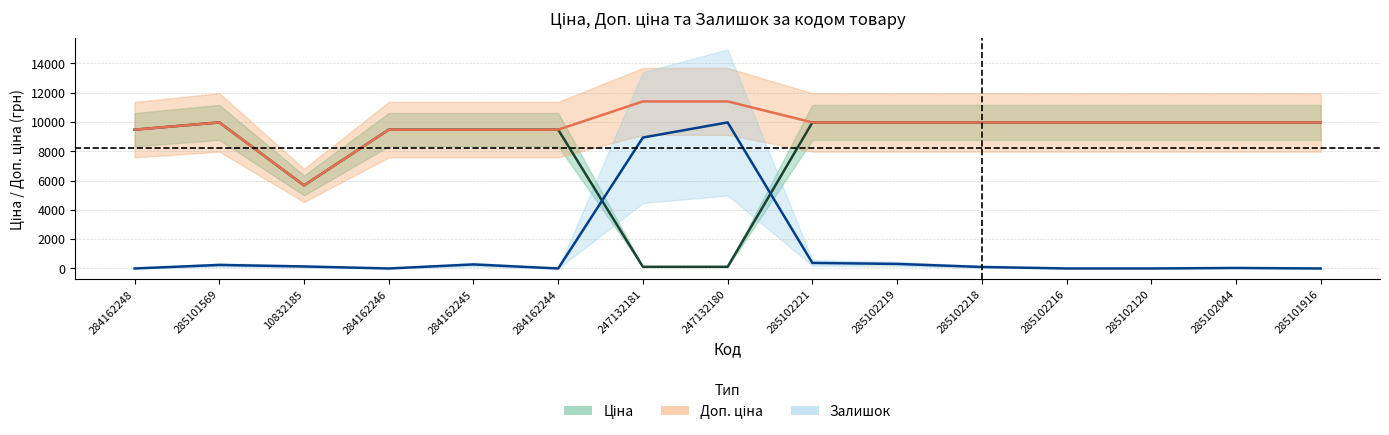

How many lines are shown in the chart?

3